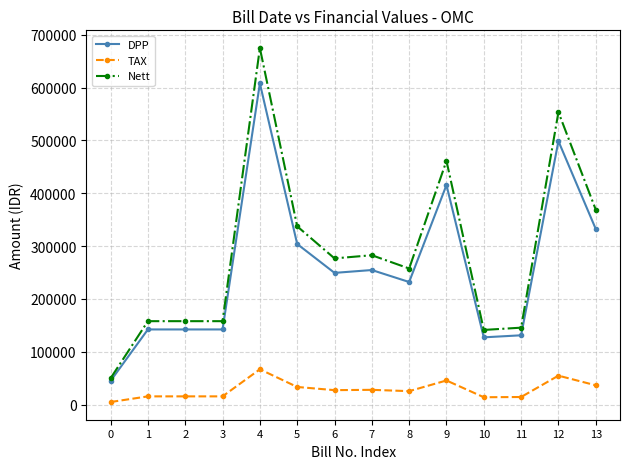

Does the chart have visible grid lines?

Yes